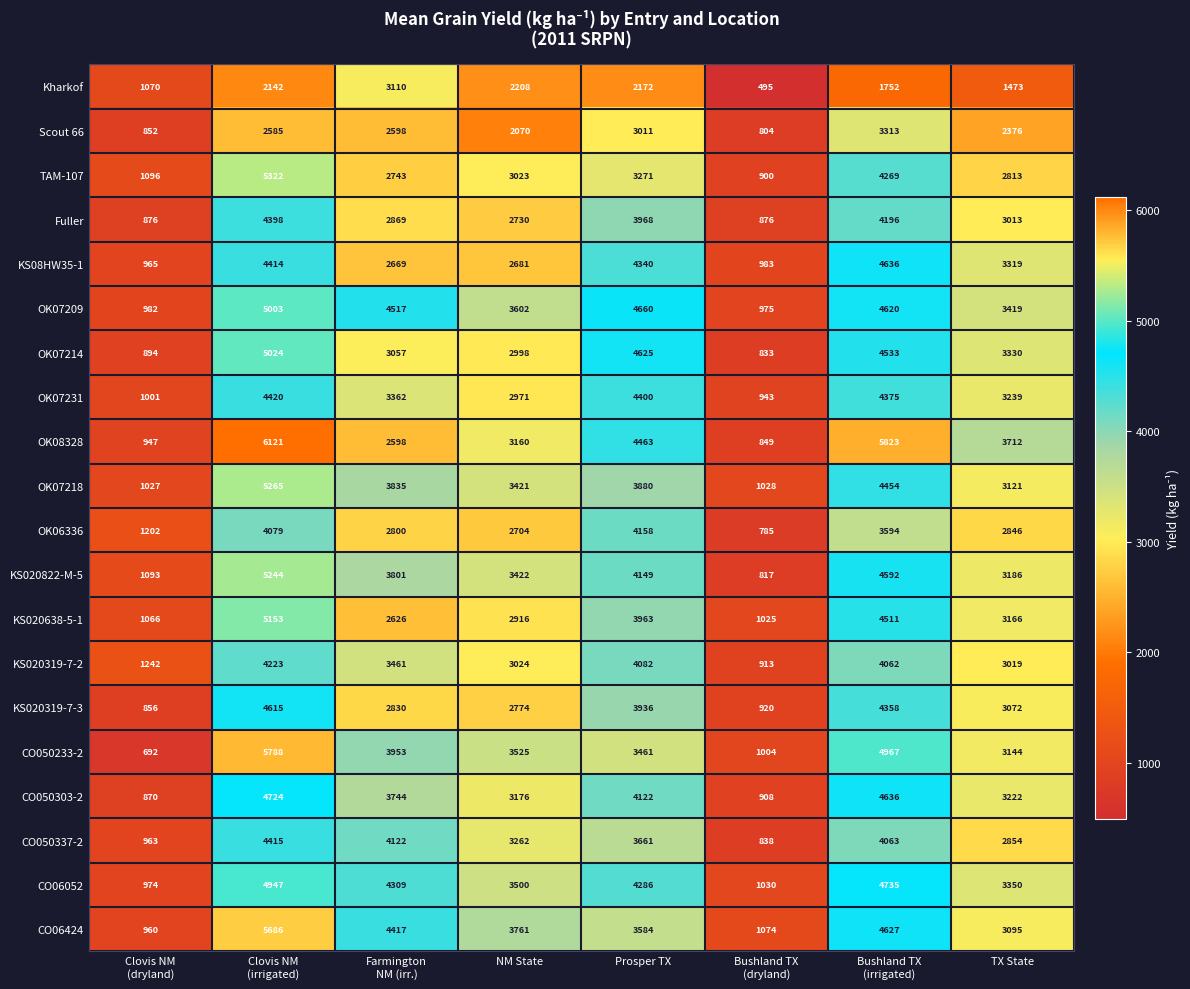

True or false: OK07218 has a value of 2393 at NM State.

False